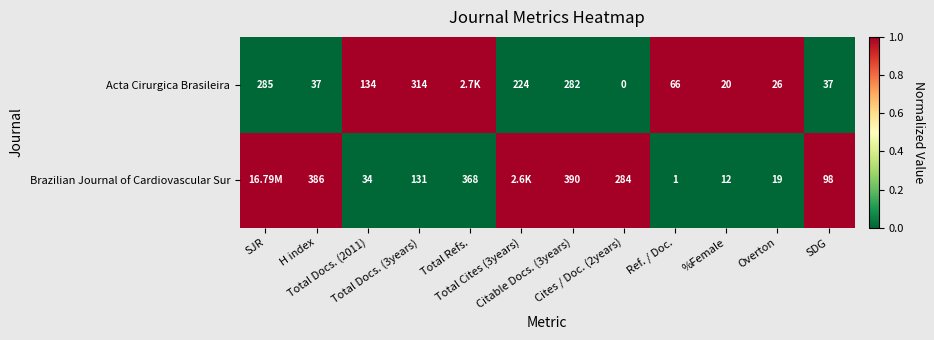

Between Total Docs. (2011) and SJR, which is larger?

SJR